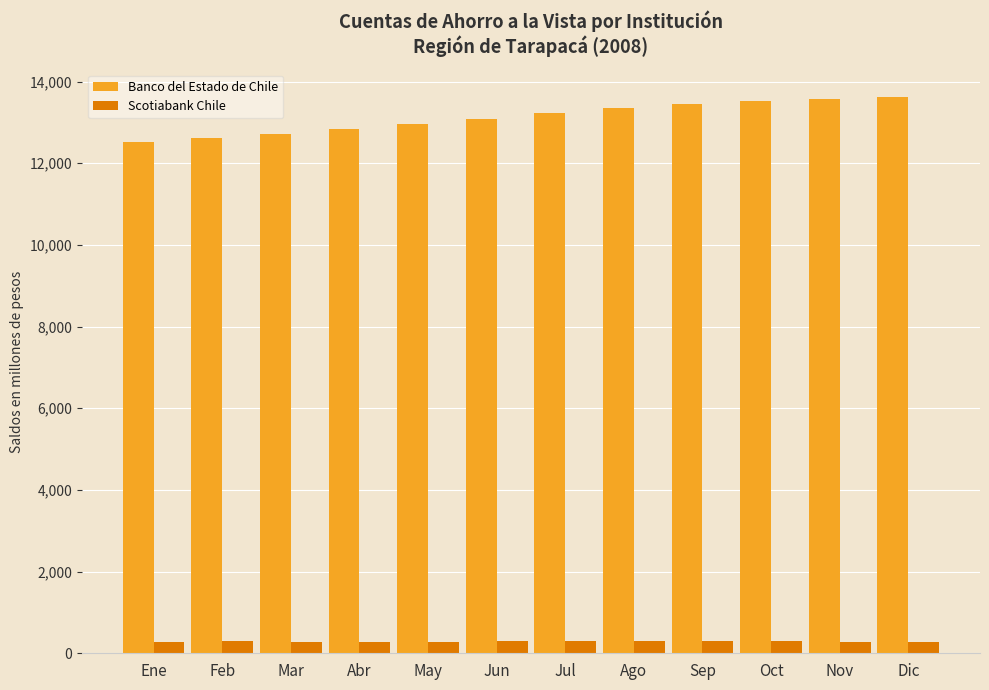

Is it true that Banco del Estado de Chile equals 13343 at Ago?

True